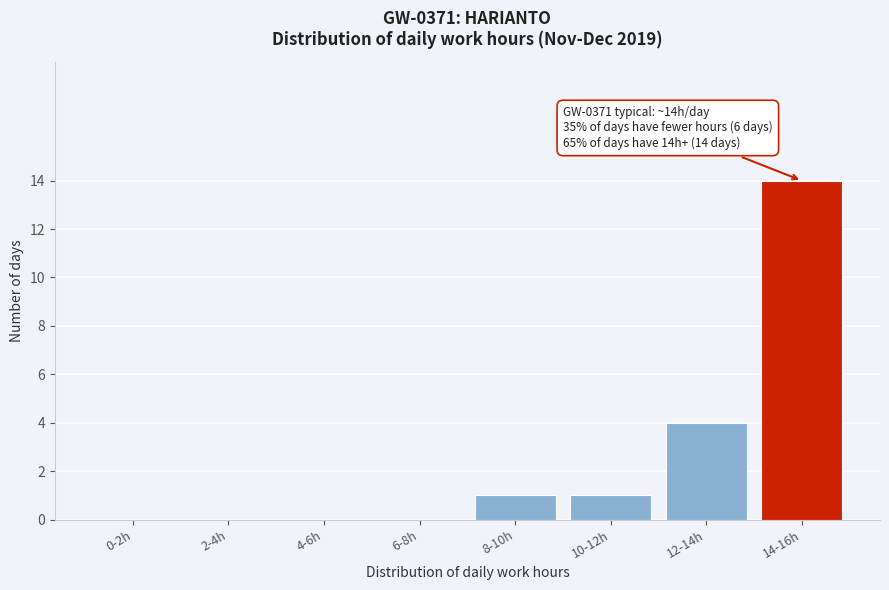

Reading left to right, list all the values displayed in this chart.

0-2h=0	2-4h=0	4-6h=0	6-8h=0	8-10h=1	10-12h=1	12-14h=4	14-16h=14